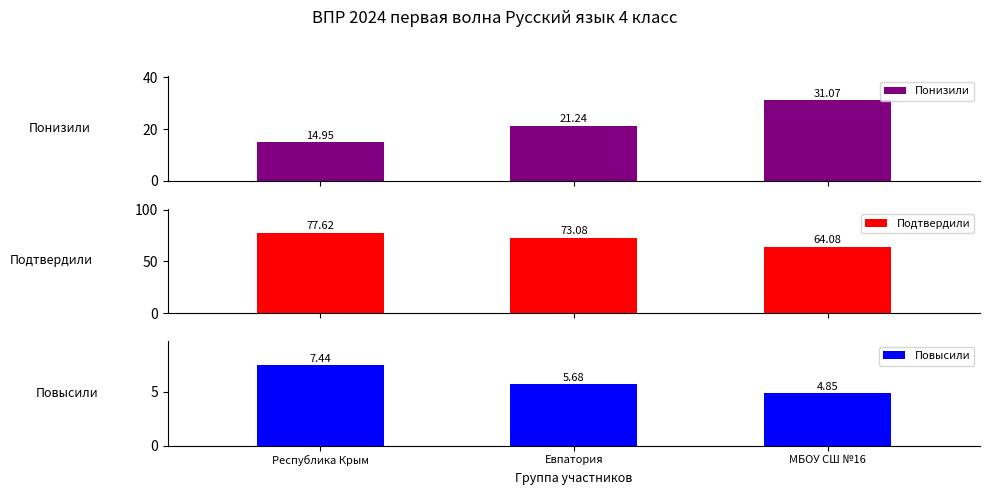

The Подтвердили series shows 73.1 at Евпатория. True or false?

True